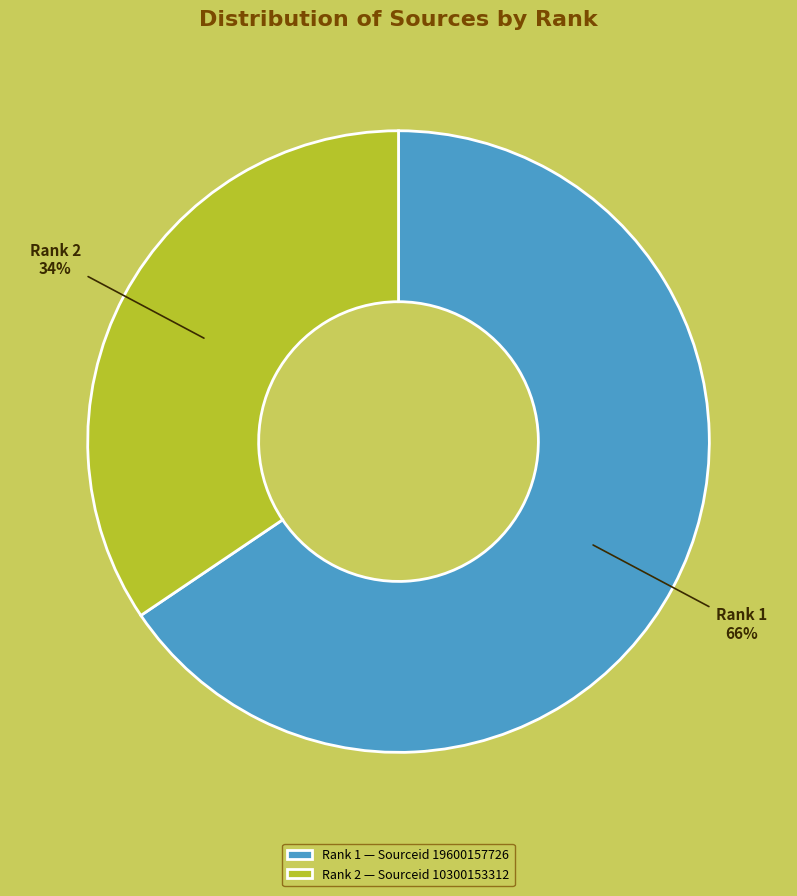

Do Rank 1 and Rank 2 together represent more than half of the pie?

Yes